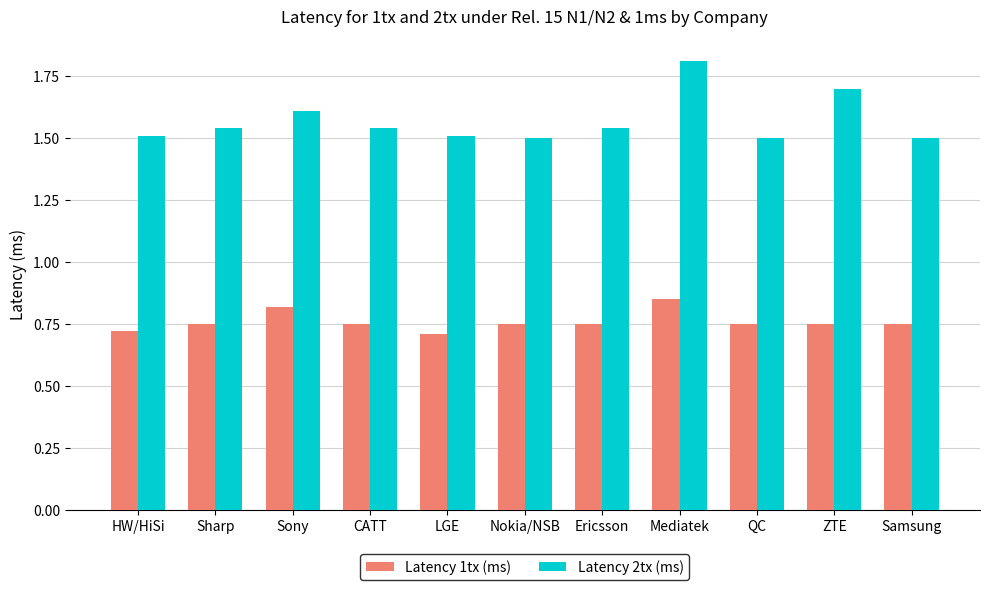

What is the label of the 5th bar from the left?

LGE